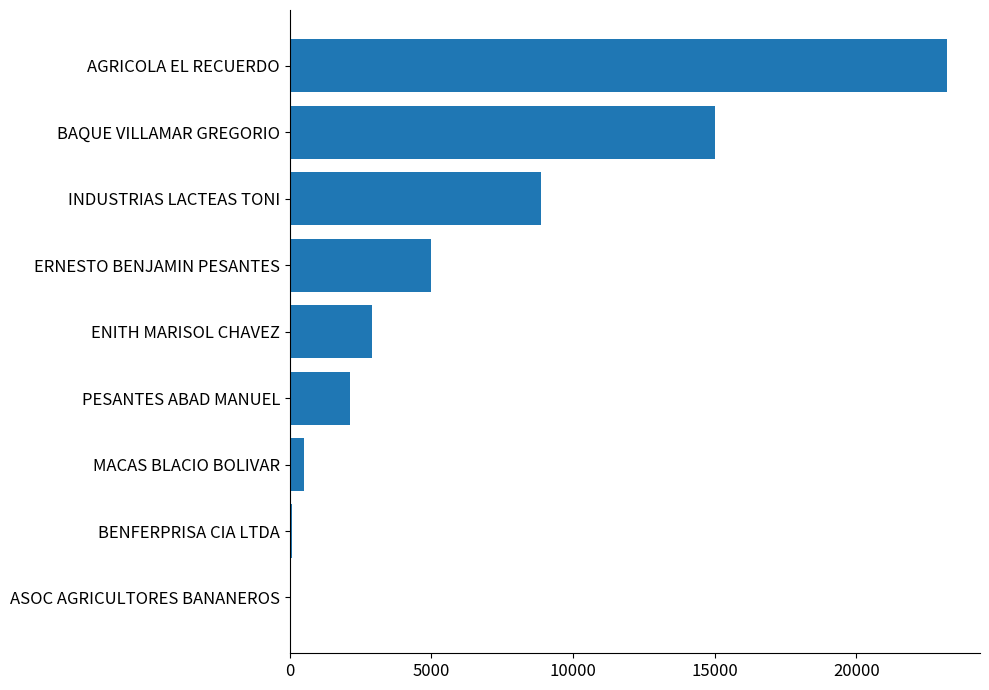

Which has a higher value, BENFERPRISA CIA LTDA or INDUSTRIAS LACTEAS TONI?

INDUSTRIAS LACTEAS TONI